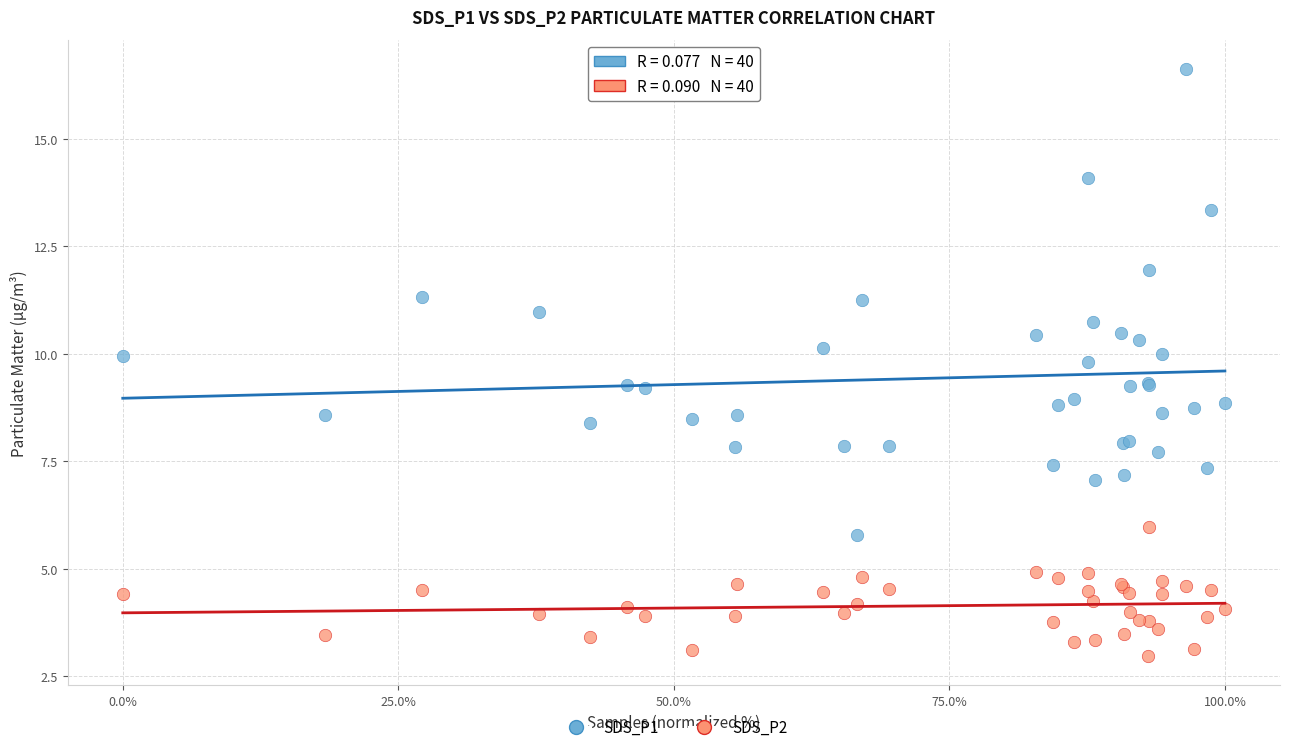

Which series reaches the minimum Y coordinate?

SDS_P2